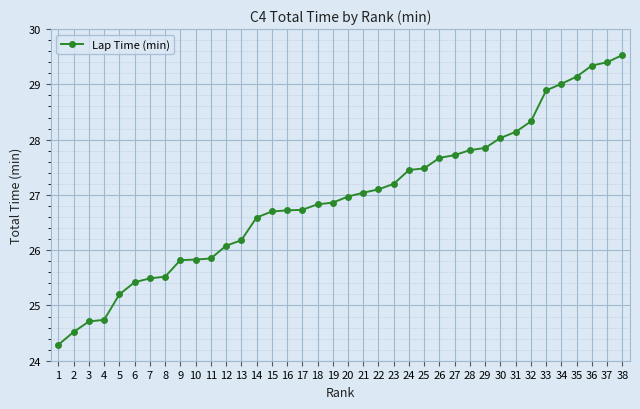

True or false: the data shows 26.2 at 13.

True